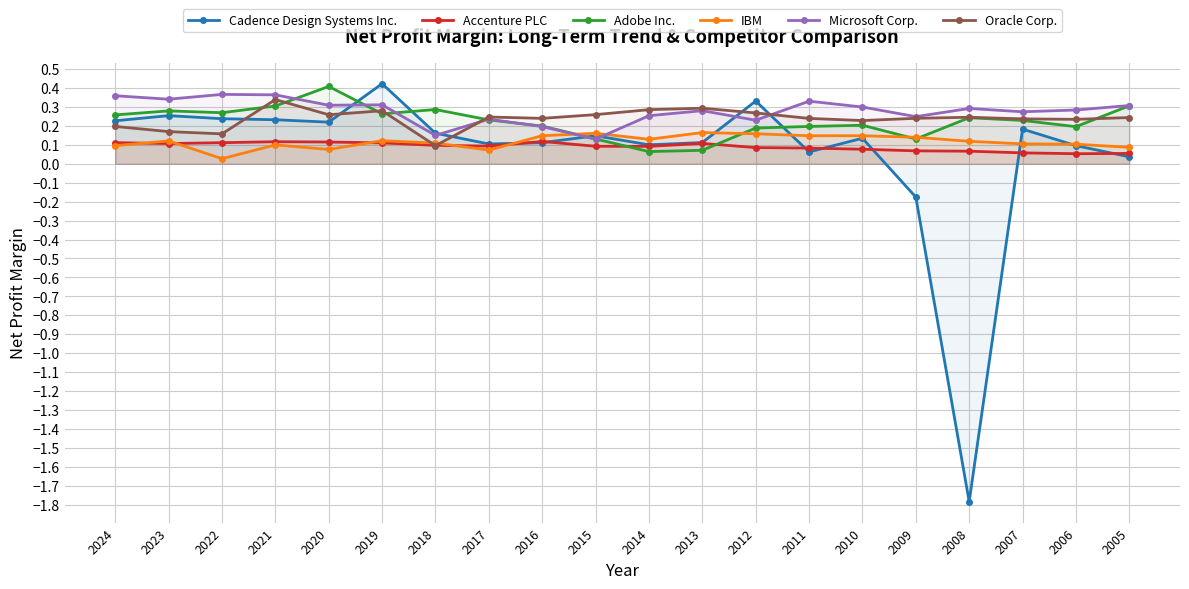

Rank the series at 2017 from highest to lowest value.

Oracle Corp., Microsoft Corp., Adobe Inc., Cadence Design Systems Inc., Accenture PLC, IBM